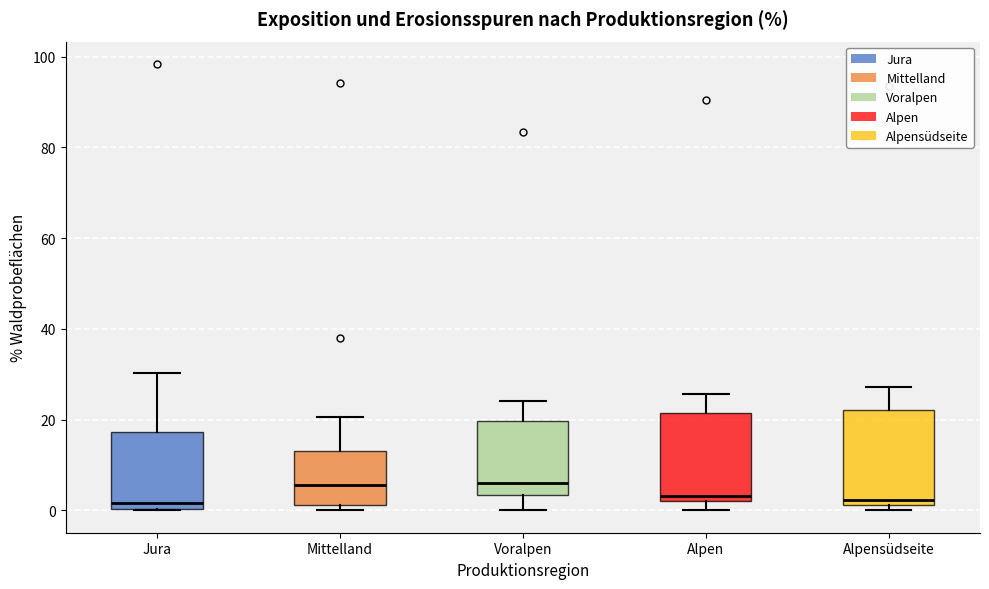

Reading left to right, read every box against the y-axis: the position of its median line, the range the box covers, and the ends of its whiskers. The values are not printed on the chart, so give them approximately, as read against the axis.

Jura: median 2, box 0 to 18, whiskers 0 to 30
Mittelland: median 6, box 2 to 14, whiskers 0 to 20
Voralpen: median 6, box 4 to 20, whiskers 0 to 24
Alpen: median 4, box 2 to 22, whiskers 0 to 26
Alpensüdseite: median 2 (just above the box's lower edge), box 2 to 22, whiskers 0 to 28